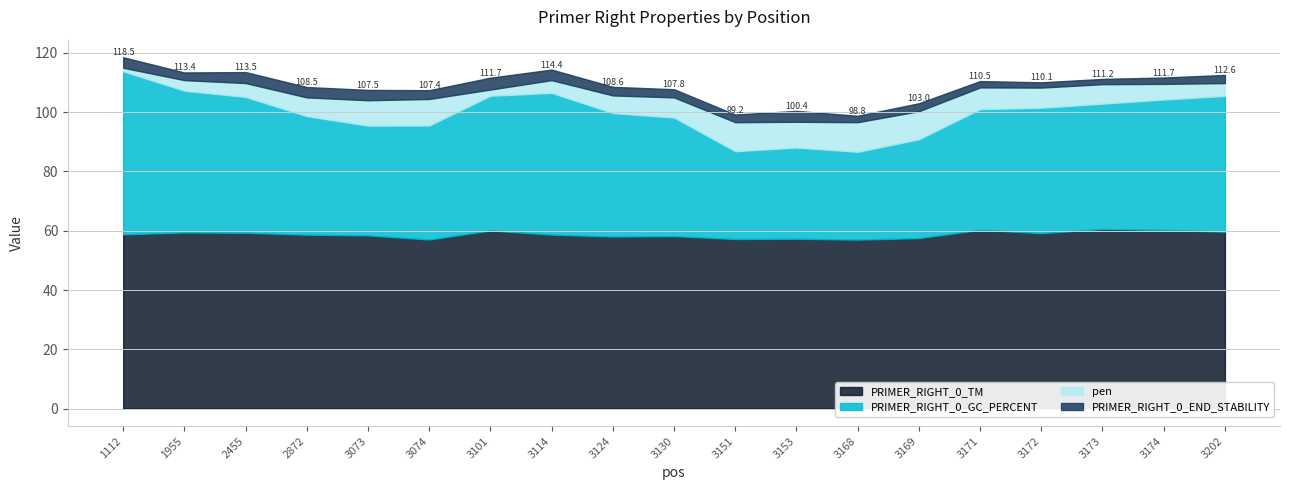

What is the value of the pen point at the 17th from the left?

6.6